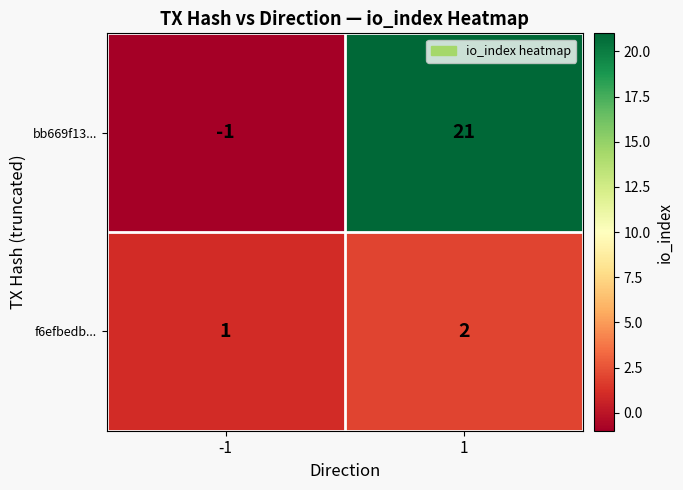

Rank the series by their maximum value, from lowest to highest.

f6efbedb..., bb669f13...